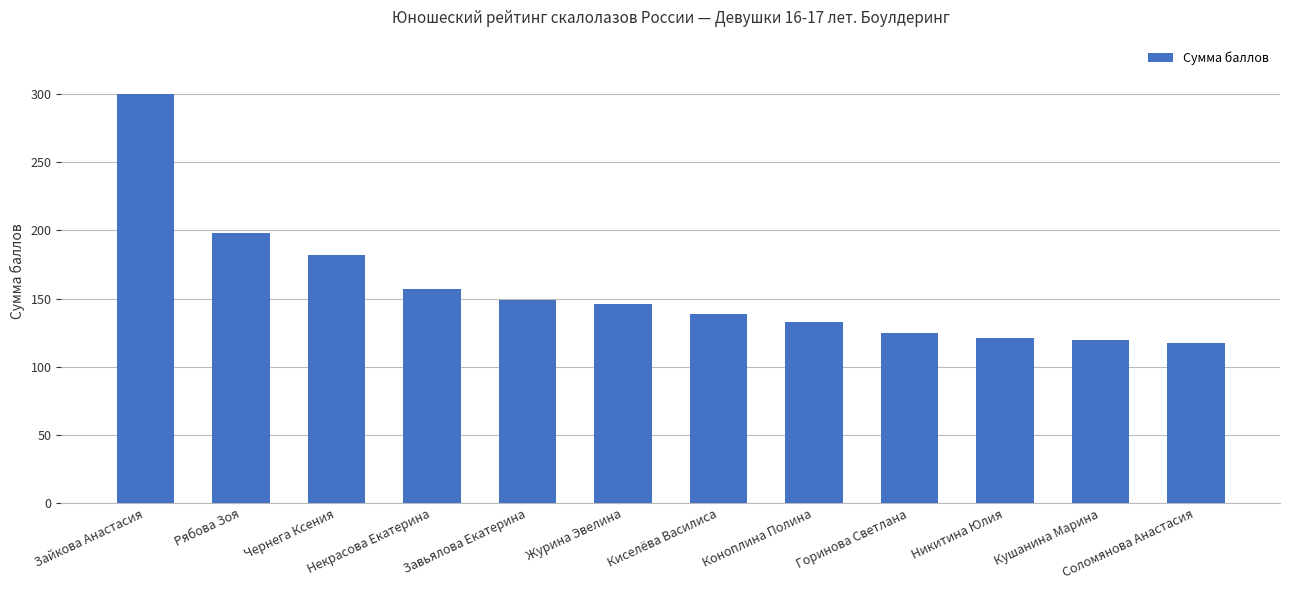

What is the label of the 10th bar from the left?

Никитина Юлия